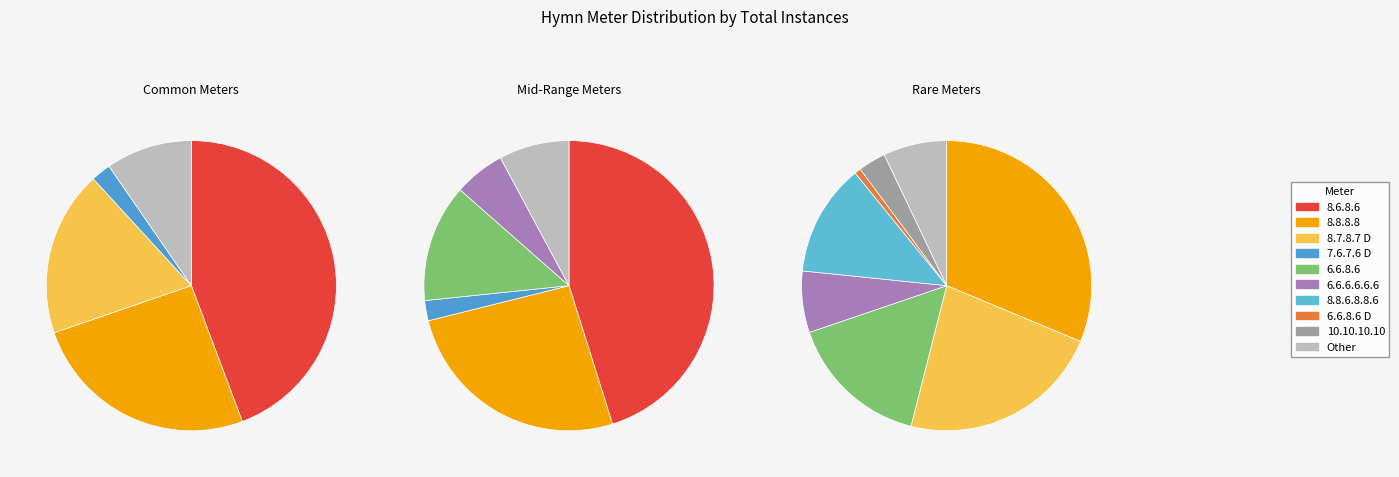

Is there a majority slice in this chart?

No